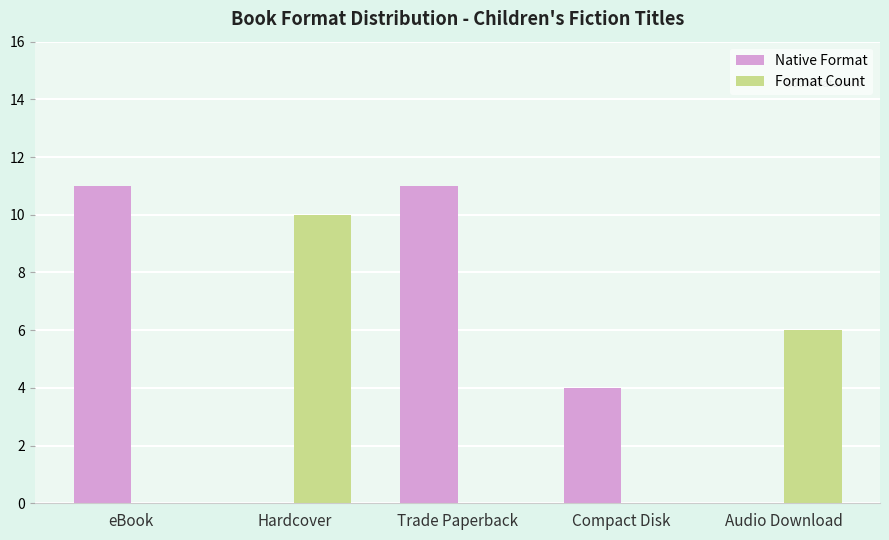

What is the average value of the Native Format series?

5